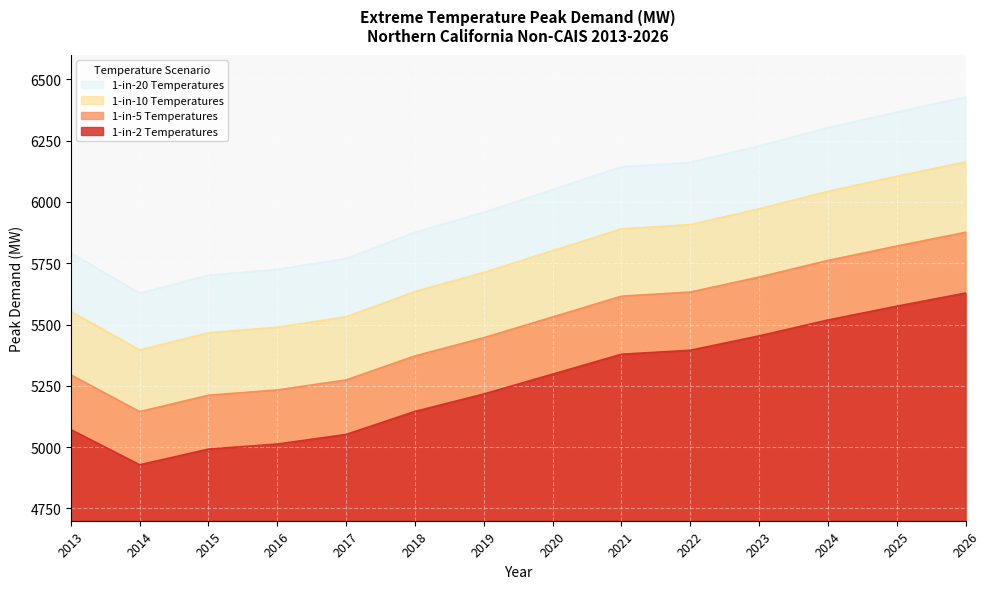

At how many categories does at least one series exceed 5179?

14